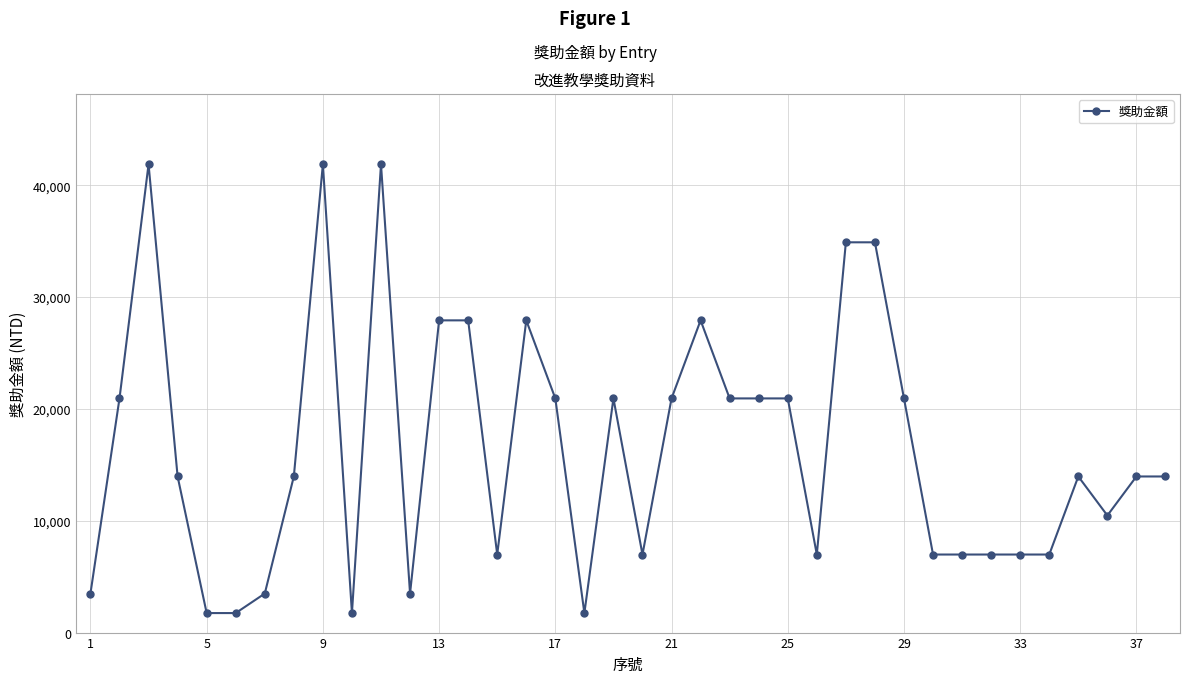

What is the difference between the maximum and minimum values?

40137.5